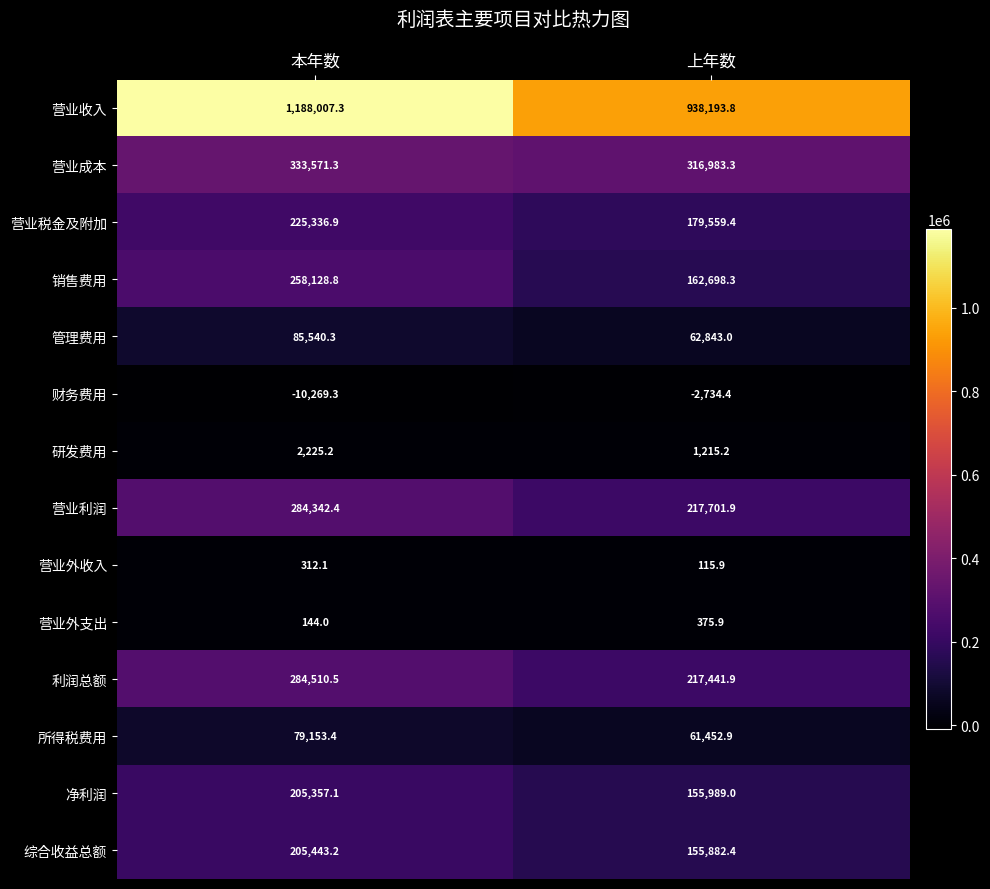

Rank the series by their maximum value, from highest to lowest.

营业收入, 营业成本, 利润总额, 营业利润, 销售费用, 营业税金及附加, 综合收益总额, 净利润, 管理费用, 所得税费用, 研发费用, 营业外支出, 营业外收入, 财务费用